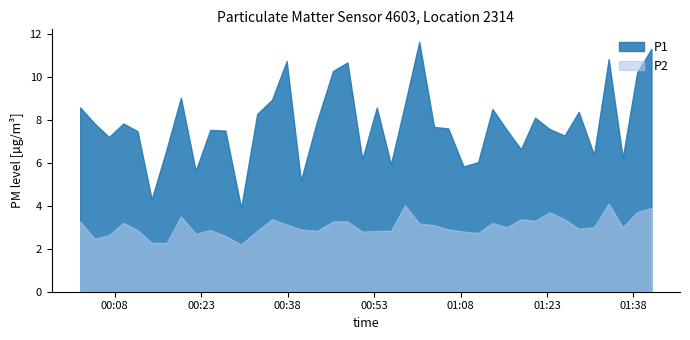

Which category has the highest value across all series?

2023-10-13T01:00:50